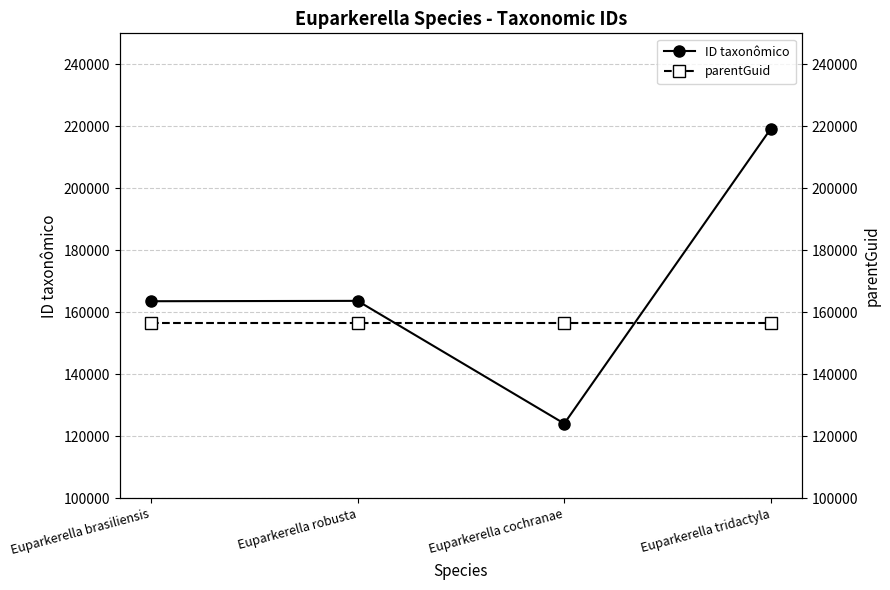

What is the maximum value for parentGuid?

156456